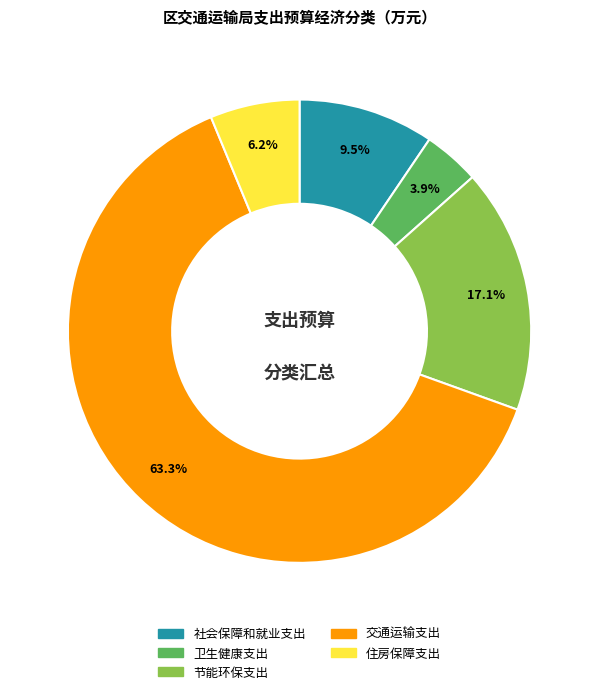

Is 卫生健康支出 the majority of the pie?

No